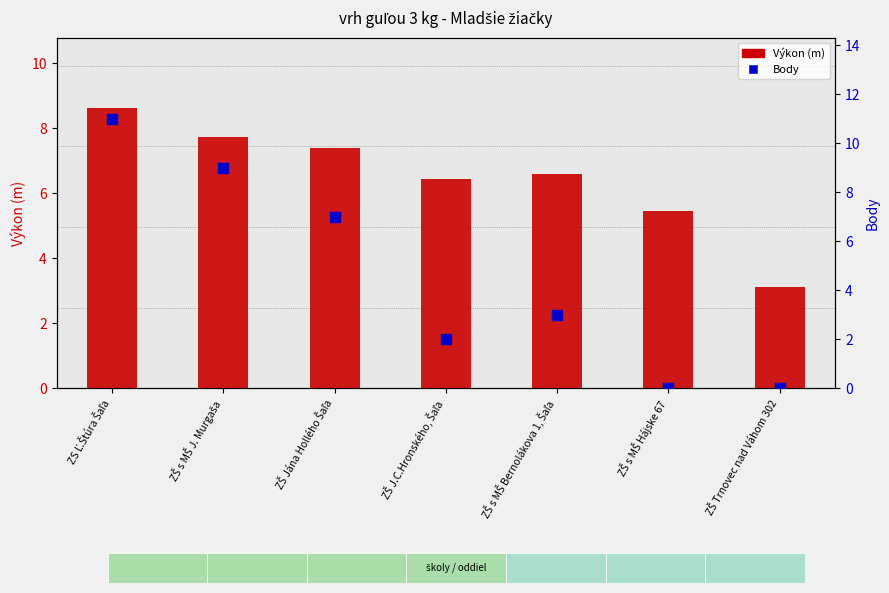

Which series has the largest total across all categories?

Výkon